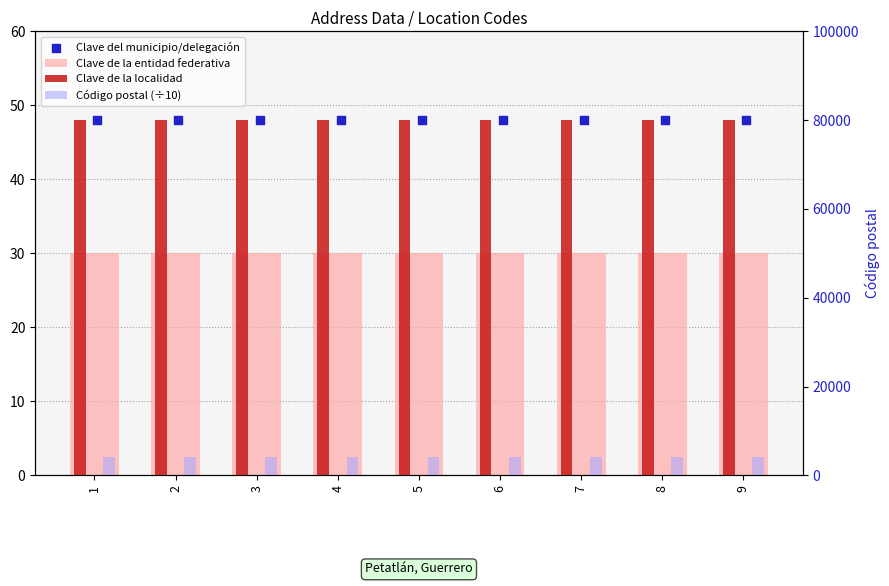

At how many categories does at least one series exceed 3246?

9